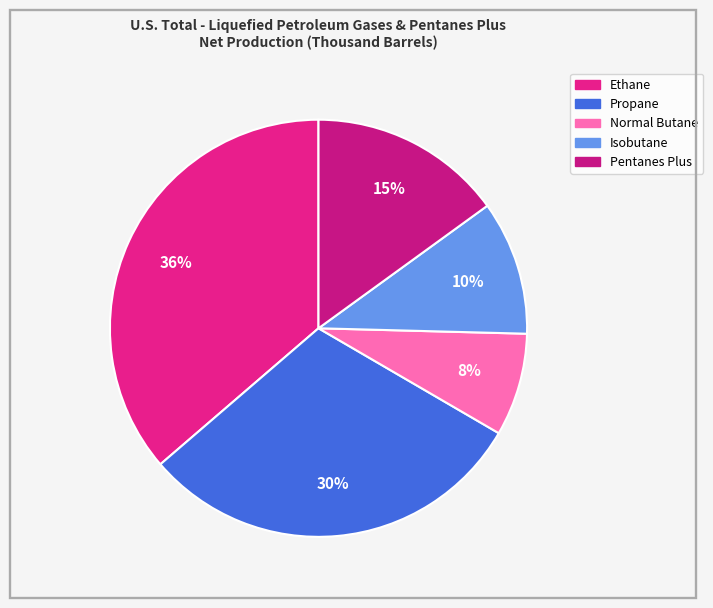

What is the largest slice in the pie chart?

Ethane